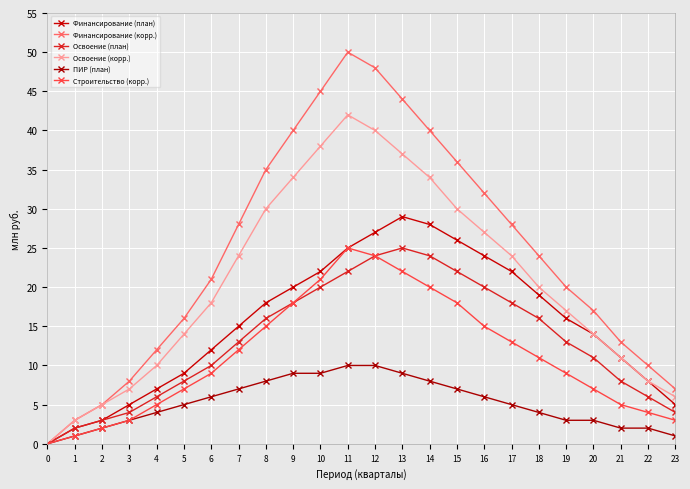

Which series has the largest range (max minus min)?

Финансирование (корр.)